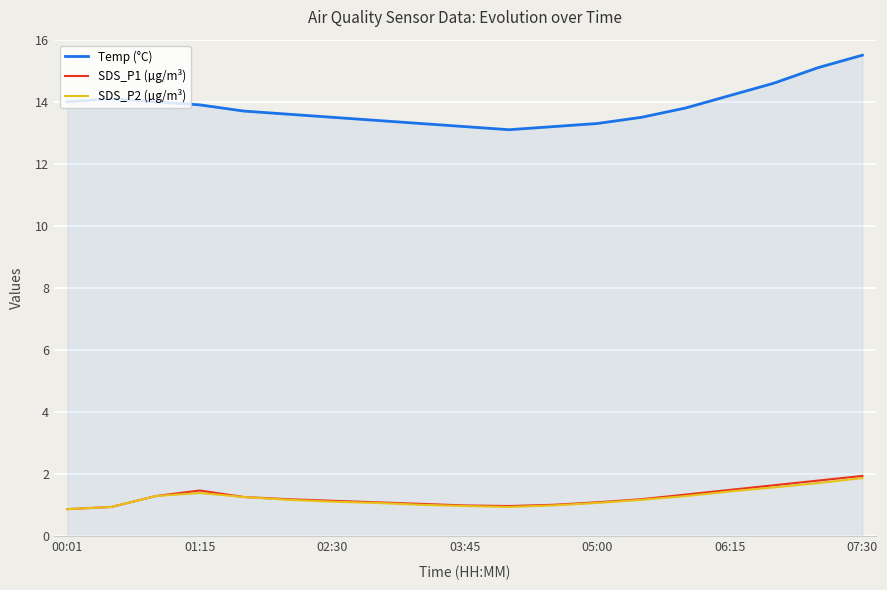

True or false: Temp (°C) and SDS_P2 (µg/m³) intersect in this chart.

False